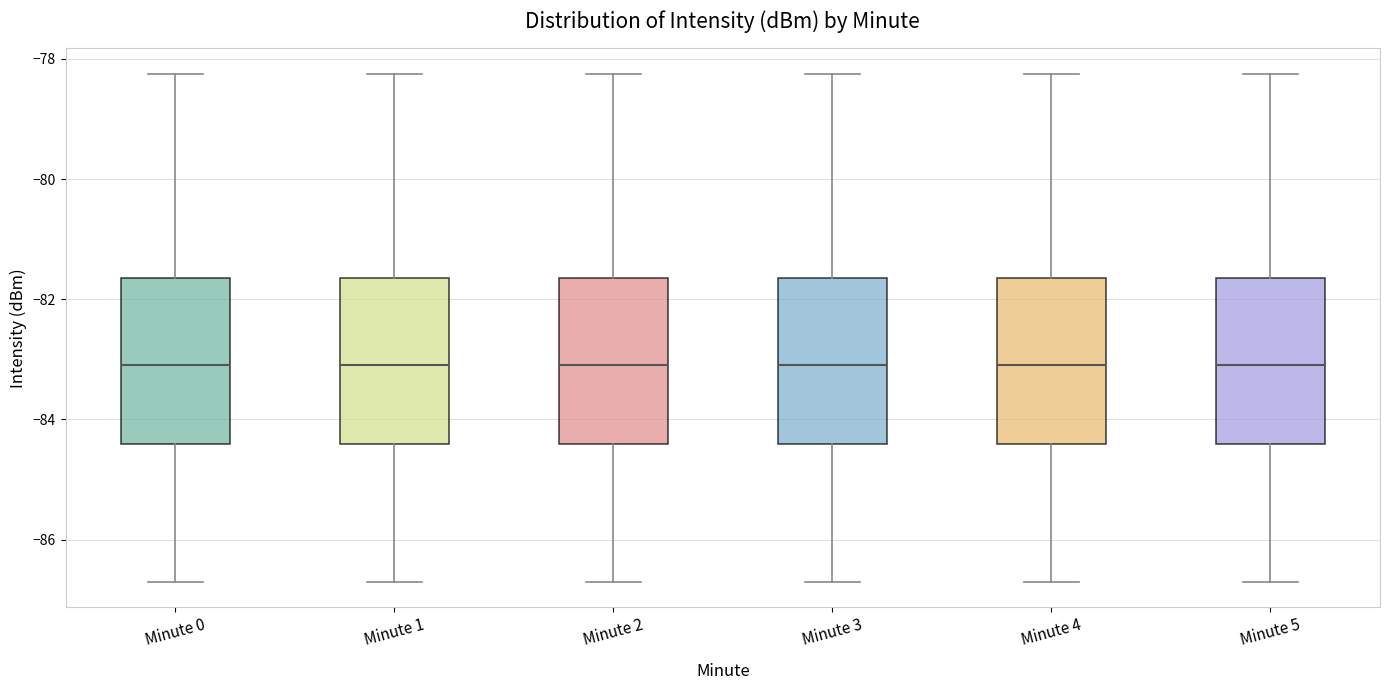

Reading left to right, read every box against the y-axis: the position of its median line, the range the box covers, and the ends of its whiskers. The values are not printed on the chart, so give them approximately, as read against the axis.

Minute 0: median -83.0, box -84.4 to -81.6, whiskers -86.6 to -78.2
Minute 1: median -83.0, box -84.4 to -81.6, whiskers -86.6 to -78.2
Minute 2: median -83.0, box -84.4 to -81.6, whiskers -86.6 to -78.2
Minute 3: median -83.0, box -84.4 to -81.6, whiskers -86.6 to -78.2
Minute 4: median -83.0, box -84.4 to -81.6, whiskers -86.6 to -78.2
Minute 5: median -83.0, box -84.4 to -81.6, whiskers -86.6 to -78.2